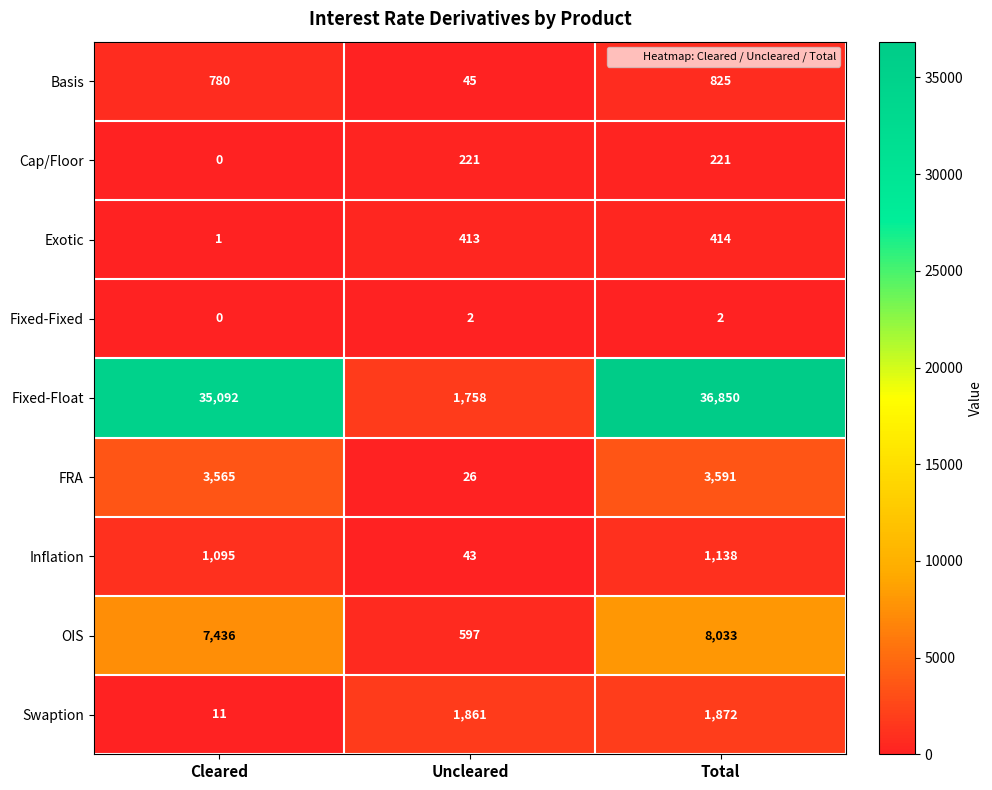

Between Cleared and Uncleared, which series saw the biggest shift?

Fixed-Float